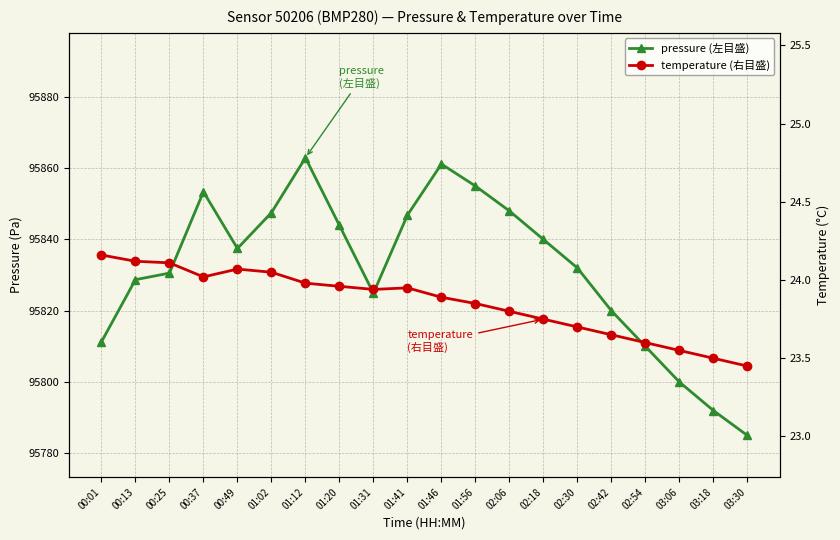

What is the spread (max minus min) of values at 03:06?

95776.4